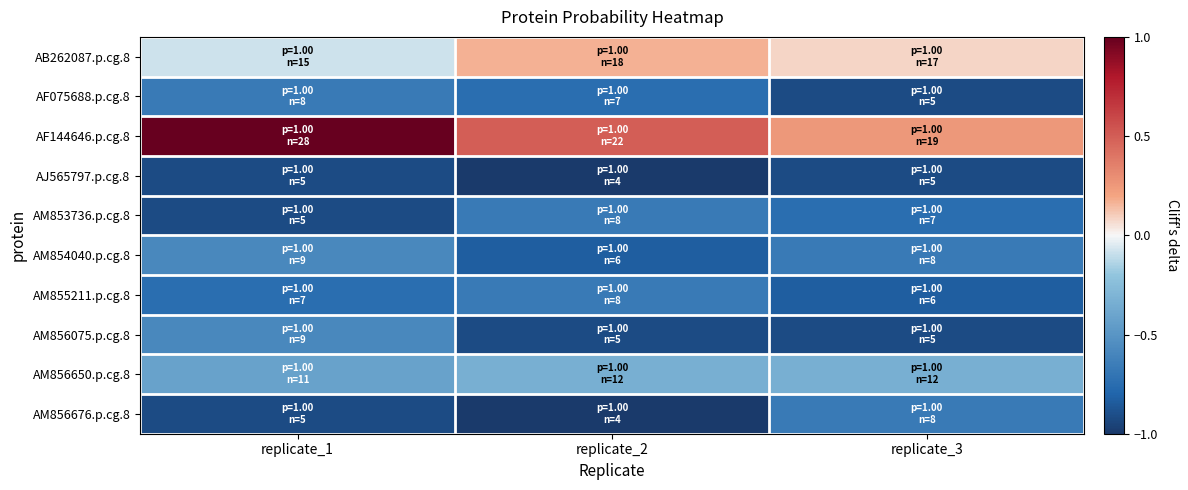

Reading left to right, transcribe all the data shown in this chart.

AB262087.p.cg.8: replicate_1=-0.1	replicate_2=0.2	replicate_3=0.1
AF075688.p.cg.8: replicate_1=-0.7	replicate_2=-0.8	replicate_3=-0.9
AF144646.p.cg.8: replicate_1=1.0	replicate_2=0.5	replicate_3=0.3
AJ565797.p.cg.8: replicate_1=-0.9	replicate_2=-1.0	replicate_3=-0.9
AM853736.p.cg.8: replicate_1=-0.9	replicate_2=-0.7	replicate_3=-0.8
AM854040.p.cg.8: replicate_1=-0.6	replicate_2=-0.8	replicate_3=-0.7
AM855211.p.cg.8: replicate_1=-0.8	replicate_2=-0.7	replicate_3=-0.8
AM856075.p.cg.8: replicate_1=-0.6	replicate_2=-0.9	replicate_3=-0.9
AM856650.p.cg.8: replicate_1=-0.4	replicate_2=-0.3	replicate_3=-0.3
AM856676.p.cg.8: replicate_1=-0.9	replicate_2=-1.0	replicate_3=-0.7